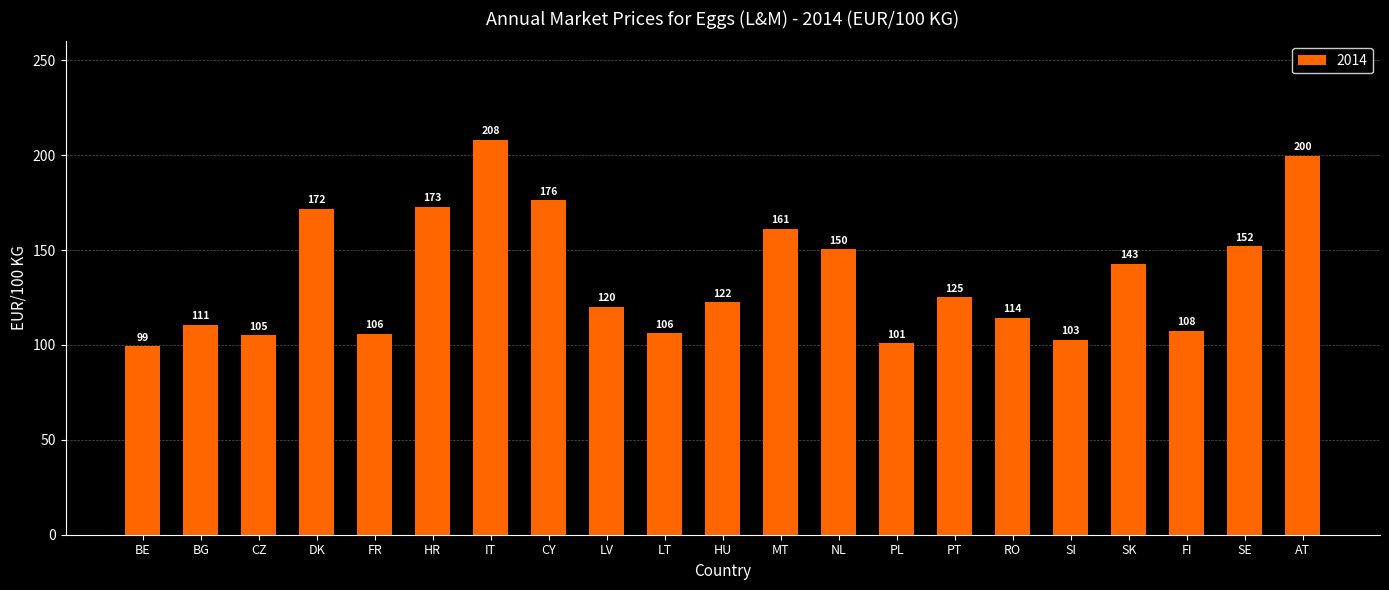

What is the smallest value displayed?

99.2